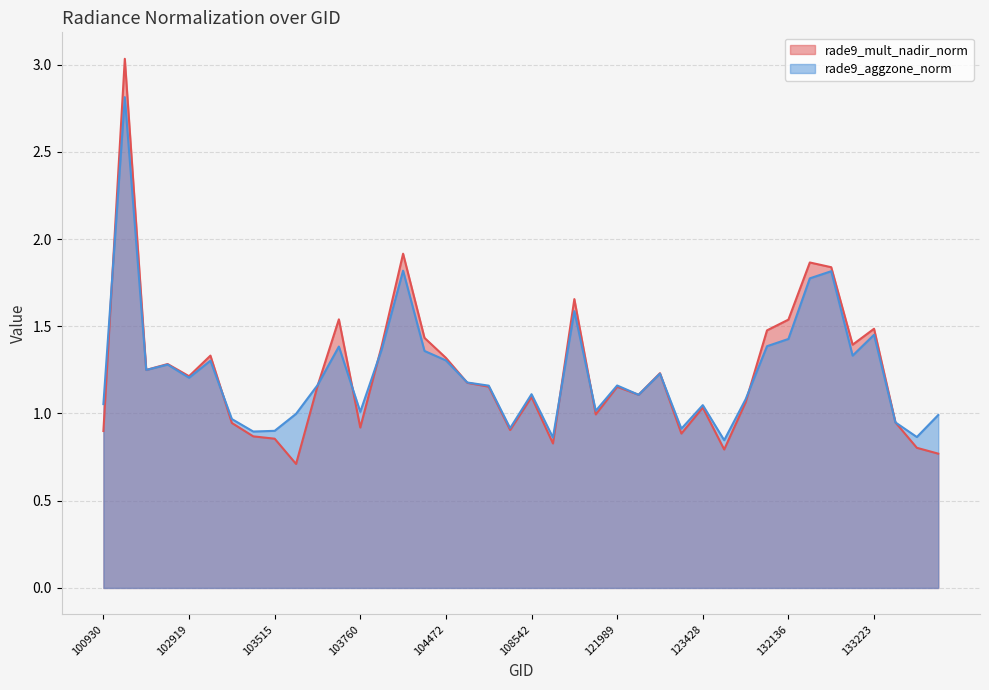

The rade9_mult_nadir_norm series shows 1.2 at 102671. True or false?

True